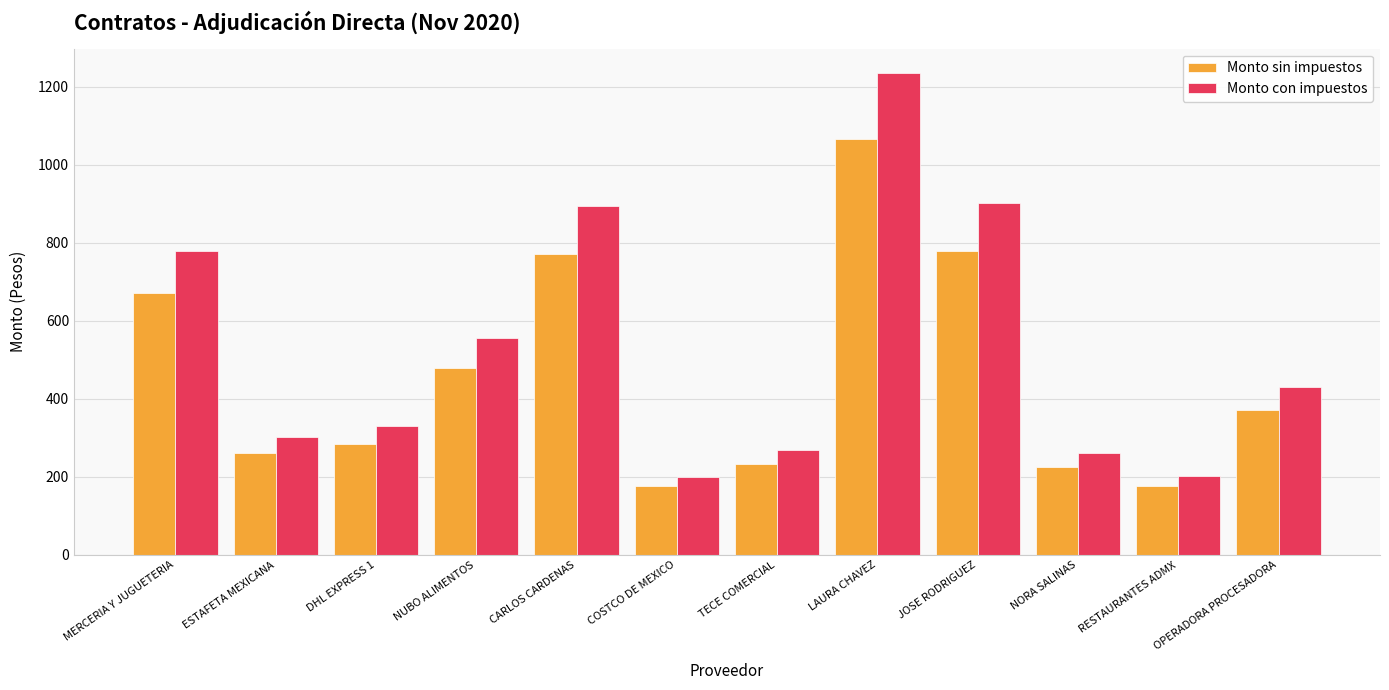

At ESTAFETA MEXICANA, list the series in order from largest to smallest.

Monto con impuestos, Monto sin impuestos